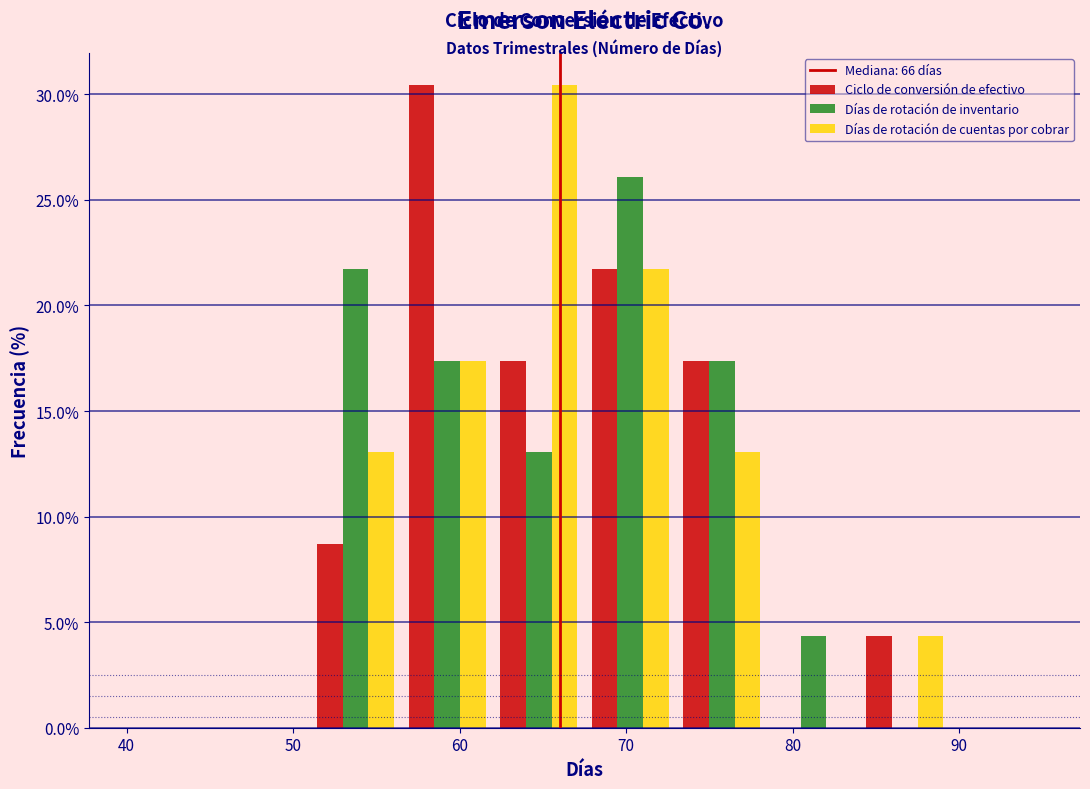

Reading left to right, list every range on the x-axis with the height of the bar of each series over it. Neither the bar edges nor the heights are printed on the chart, so give them approximately, as read against the axes.

40.0 to 45.5: Ciclo de conversión de efectivo=0	Días de rotación de inventario=0	Días de rotación de cuentas por cobrar=0
45.5 to 51.0: Ciclo de conversión de efectivo=0	Días de rotación de inventario=0	Días de rotación de cuentas por cobrar=0
51.0 to 56.5: Ciclo de conversión de efectivo=8.5	Días de rotación de inventario=21.5	Días de rotación de cuentas por cobrar=13.0
56.5 to 62.0: Ciclo de conversión de efectivo=30.5	Días de rotación de inventario=17.5	Días de rotación de cuentas por cobrar=17.5
62.0 to 67.5: Ciclo de conversión de efectivo=17.5	Días de rotación de inventario=13.0	Días de rotación de cuentas por cobrar=30.5
67.5 to 73.0: Ciclo de conversión de efectivo=21.5	Días de rotación de inventario=26.0	Días de rotación de cuentas por cobrar=21.5
73.0 to 78.5: Ciclo de conversión de efectivo=17.5	Días de rotación de inventario=17.5	Días de rotación de cuentas por cobrar=13.0
78.5 to 84.0: Ciclo de conversión de efectivo=0	Días de rotación de inventario=4.5	Días de rotación de cuentas por cobrar=0
84.0 to 89.5: Ciclo de conversión de efectivo=4.5	Días de rotación de inventario=0	Días de rotación de cuentas por cobrar=4.5
89.5 to 95.0: Ciclo de conversión de efectivo=0	Días de rotación de inventario=0	Días de rotación de cuentas por cobrar=0